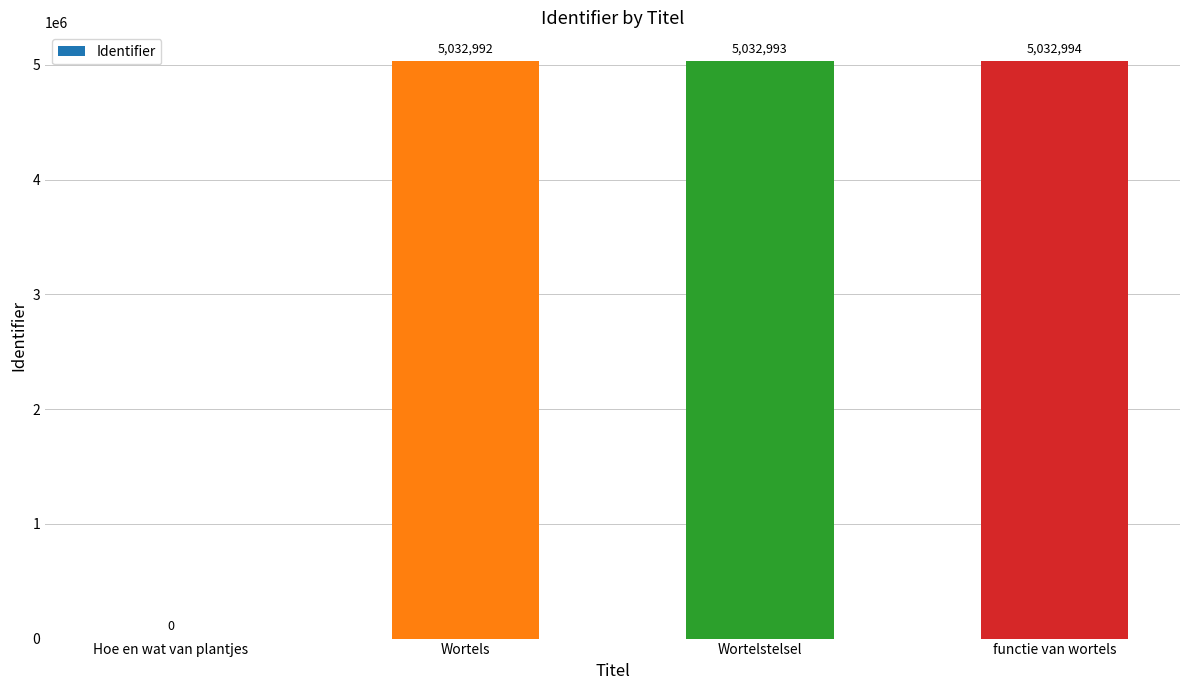

What is the sum of the values at Wortelstelsel and Hoe en wat van plantjes?

5032993